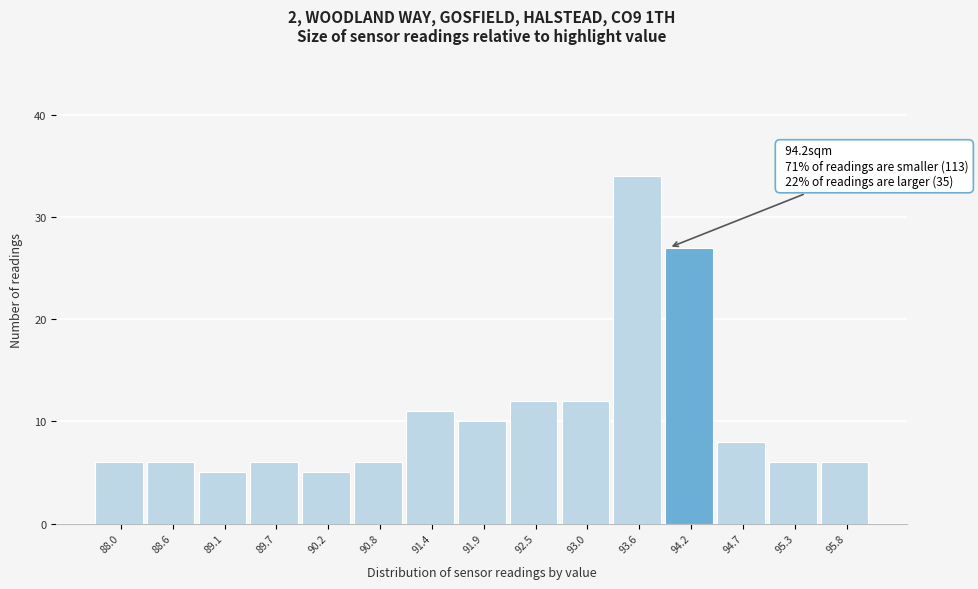

Reading left to right, what are all the values shown in this chart?

88.0=6	88.6=6	89.1=5	89.7=6	90.2=5	90.8=6	91.4=11	91.9=10	92.5=12	93.0=12	93.6=34	94.2=27	94.7=8	95.3=6	95.8=6